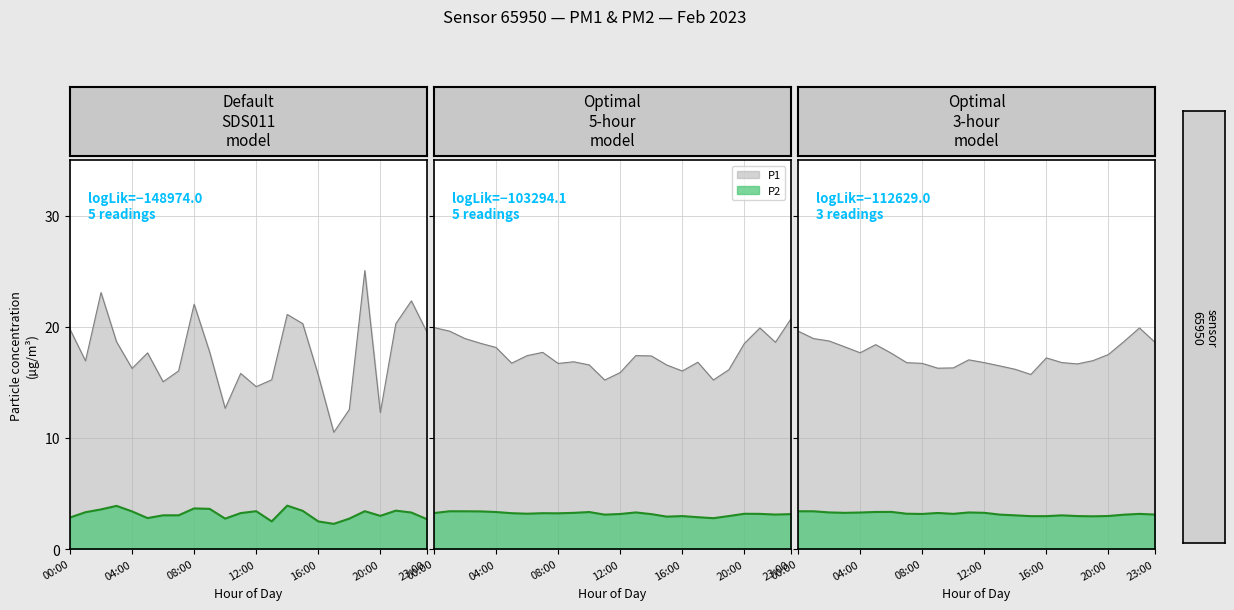

What are all the series names shown in the legend?

P1, P2